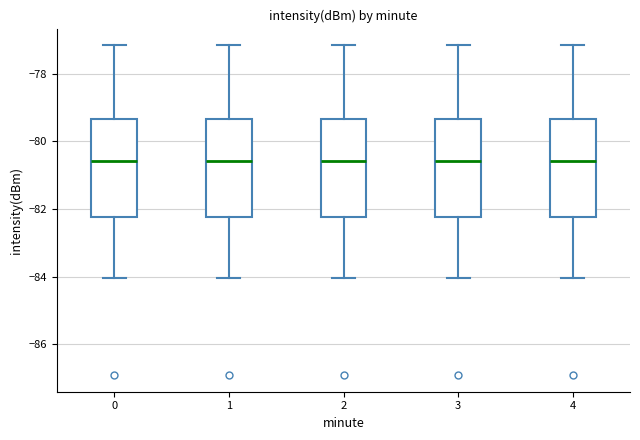

Reading left to right, transcribe this box plot: for each box, give where its median line is, the range the box spans, and where its two whiskers end, as read against the y-axis. The values are not printed on the chart, so give them approximately, as read against the axis.

0: median -80.6, box -82.2 to -79.4, whiskers -84.0 to -77.2
1: median -80.6, box -82.2 to -79.4, whiskers -84.0 to -77.2
2: median -80.6, box -82.2 to -79.4, whiskers -84.0 to -77.2
3: median -80.6, box -82.2 to -79.4, whiskers -84.0 to -77.2
4: median -80.6, box -82.2 to -79.4, whiskers -84.0 to -77.2